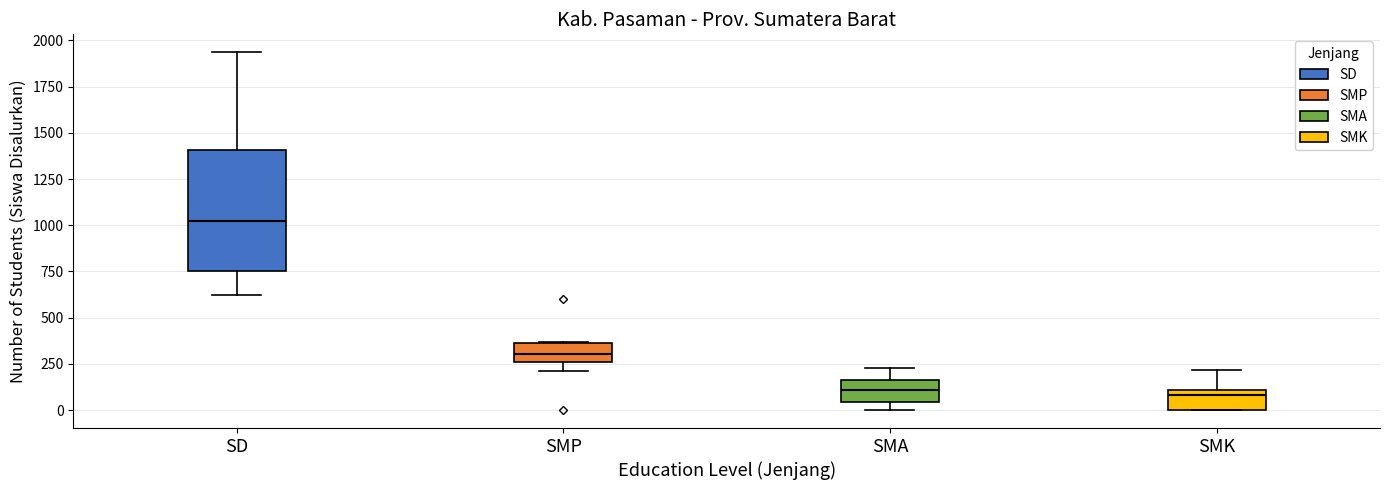

Where is the upper edge of the box for SMK on the y-axis? The values are not printed on the chart, so give them approximately, as read against the axis.

100